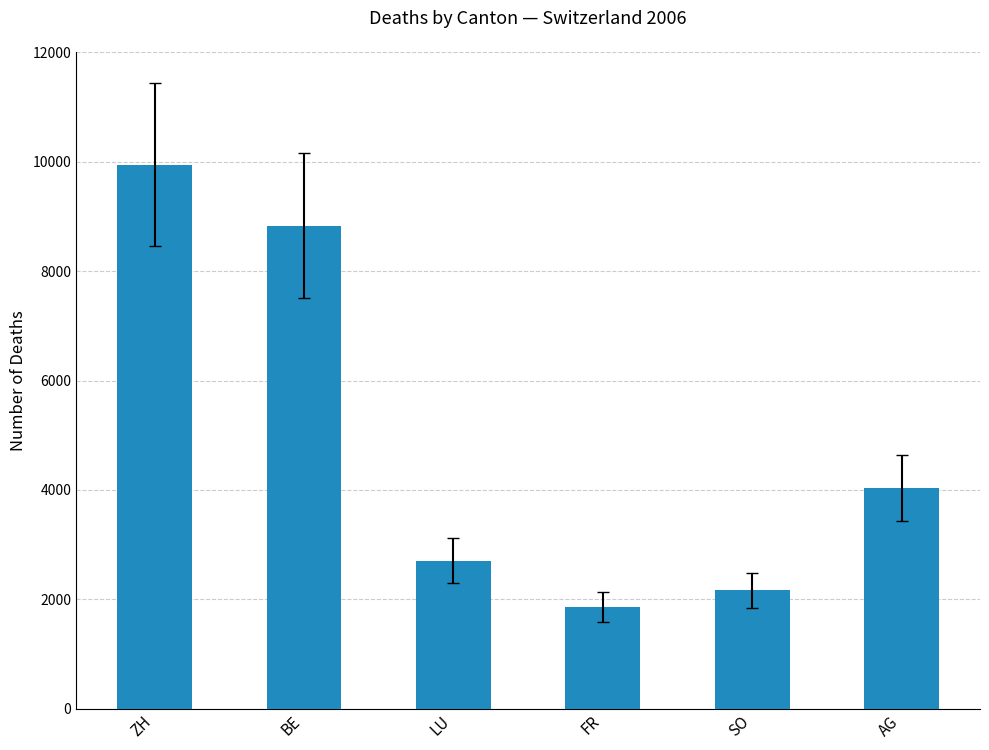

True or false: the data shows 2709 at LU.

True